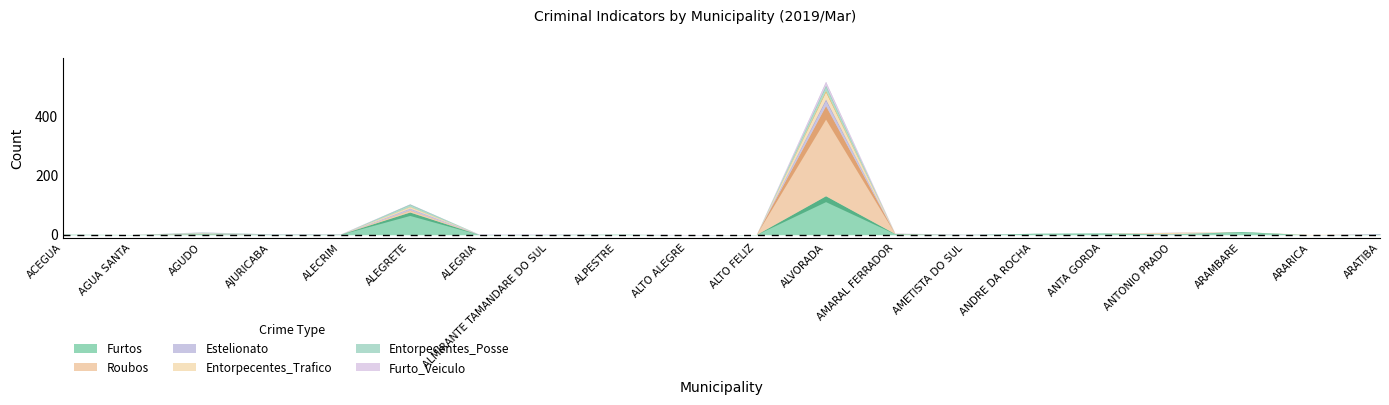

True or false: Entorpecentes_Trafico has more than 1 interior local peaks.

True